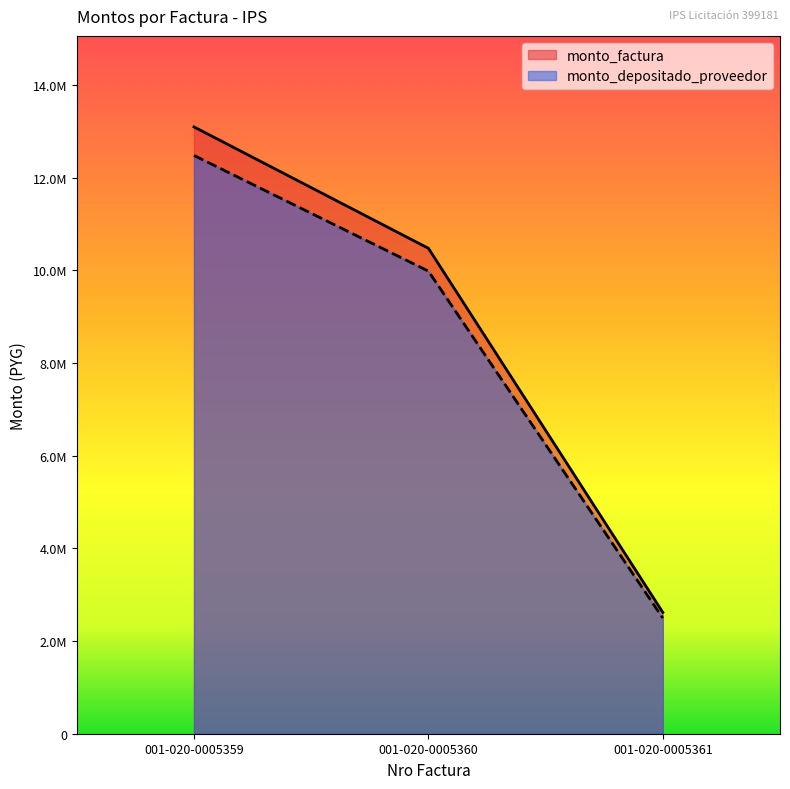

Which has a higher value, 001-020-0005360 or 001-020-0005361?

001-020-0005360